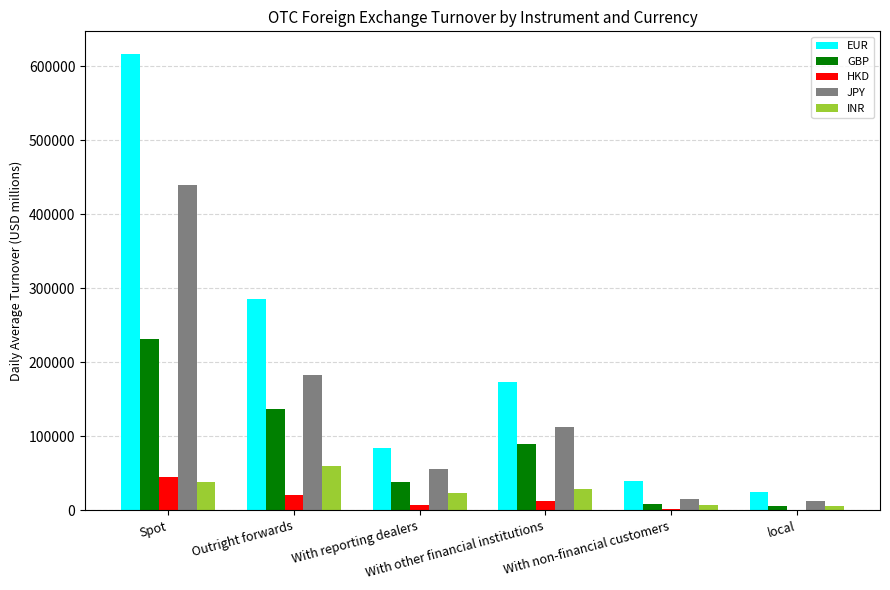

What is the greatest value displayed?

616115.1